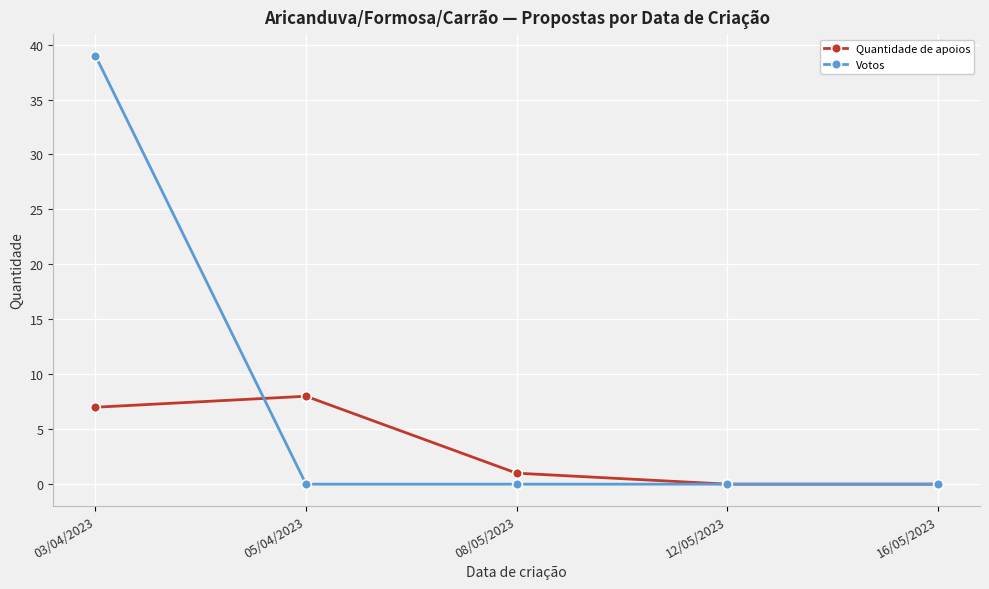

Which series has the largest range (max minus min)?

Votos